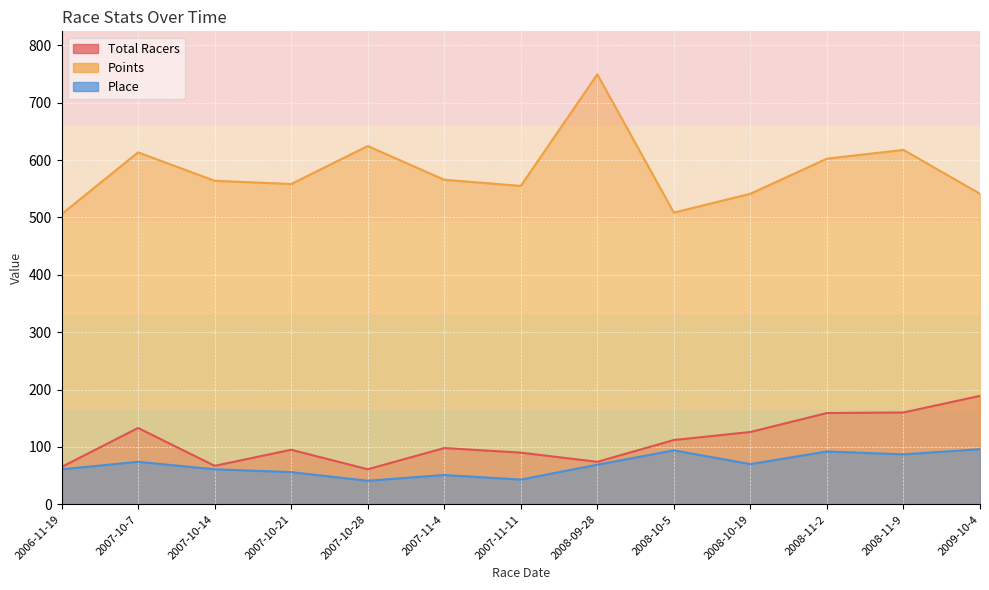

What is the approximate value of Total Racers at 2008-11-2?

159.0